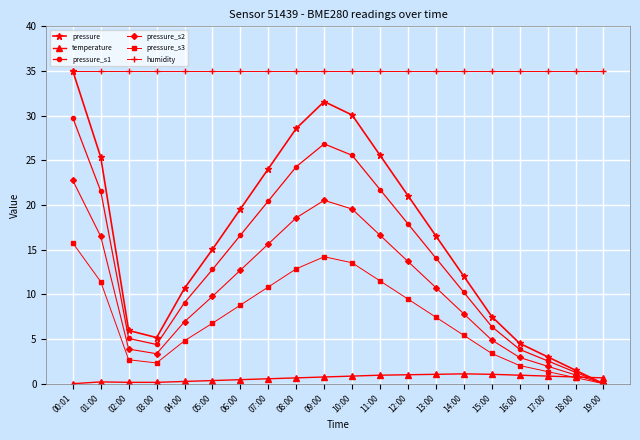

The pressure_s3 series shows 2.7 at 02:00. True or false?

True